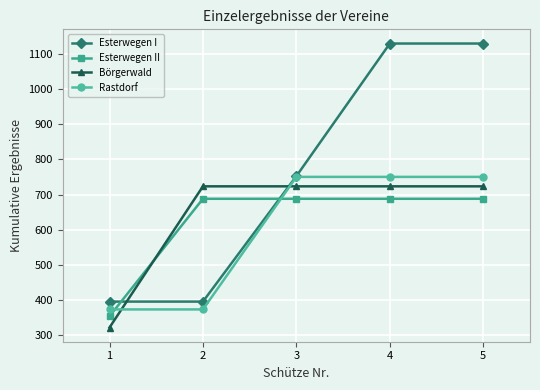

What is the total value across all series at 1?

1444.5